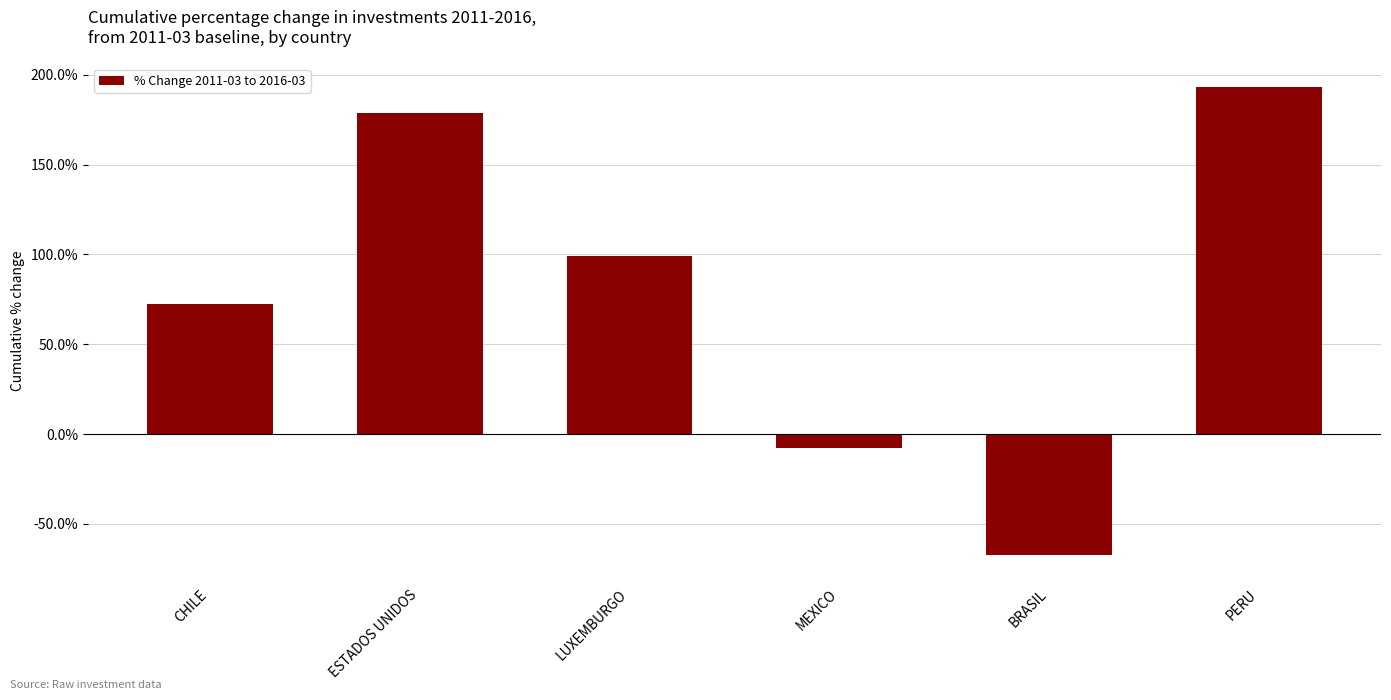

List the labels in order of value, largest first.

PERU, ESTADOS UNIDOS, LUXEMBURGO, CHILE, MEXICO, BRASIL